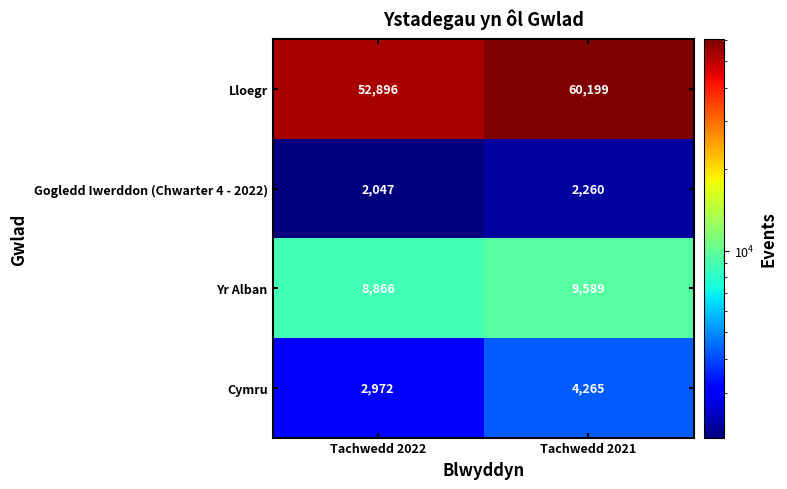

How many categories are shown in the chart?

2